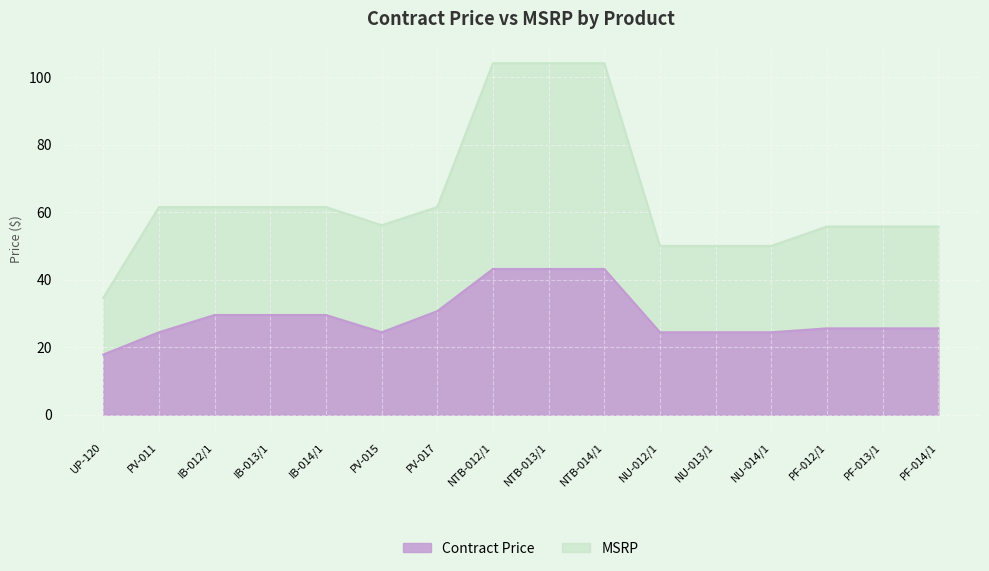

Rank the series by their maximum value, from lowest to highest.

Contract Price, MSRP